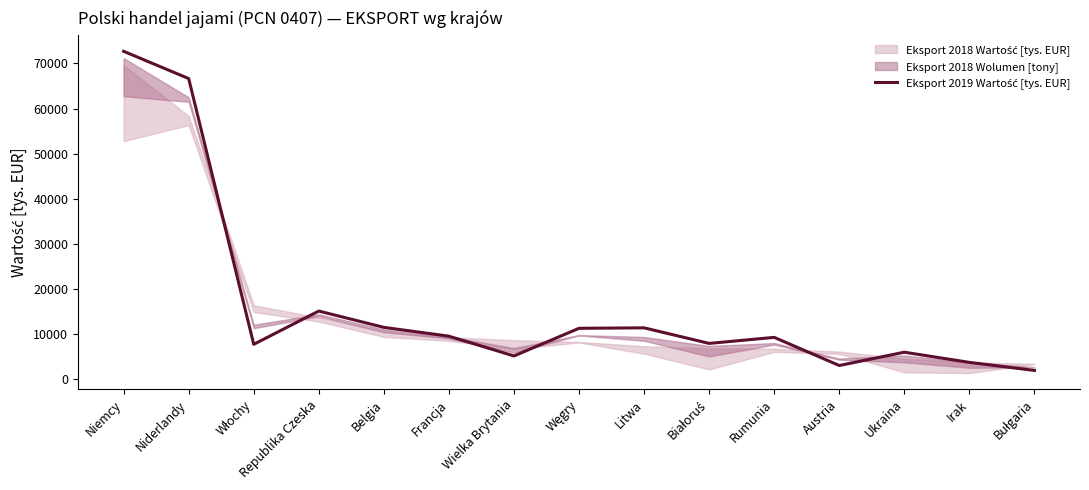

What is the change in value from Niemcy to Belgia?

-61245.3